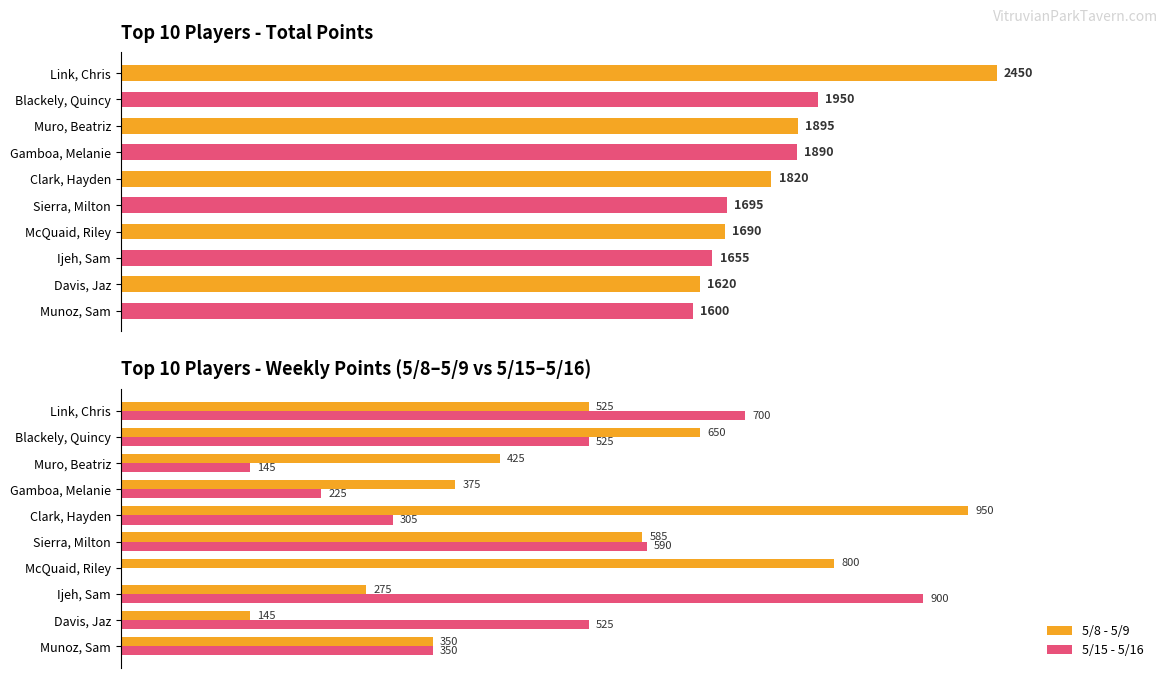

What are all the series names shown in the legend?

5/8 - 5/9, 5/15 - 5/16